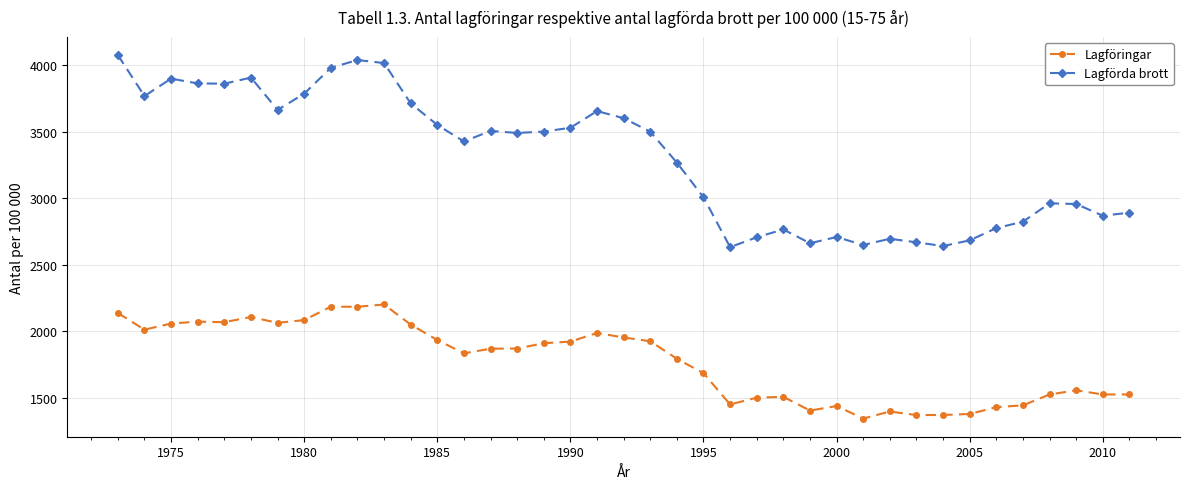

How many lines are shown in the chart?

2